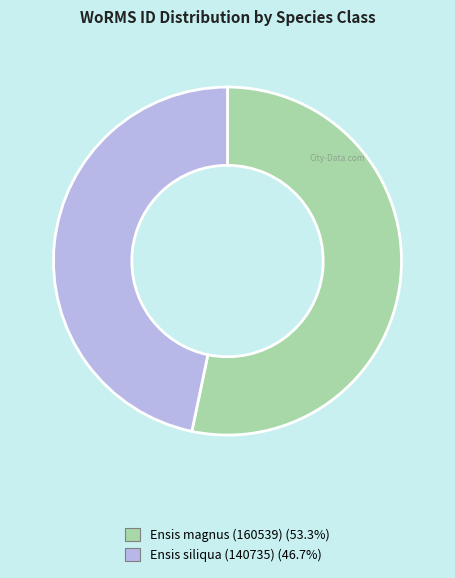

Does any single category account for the majority?

Yes